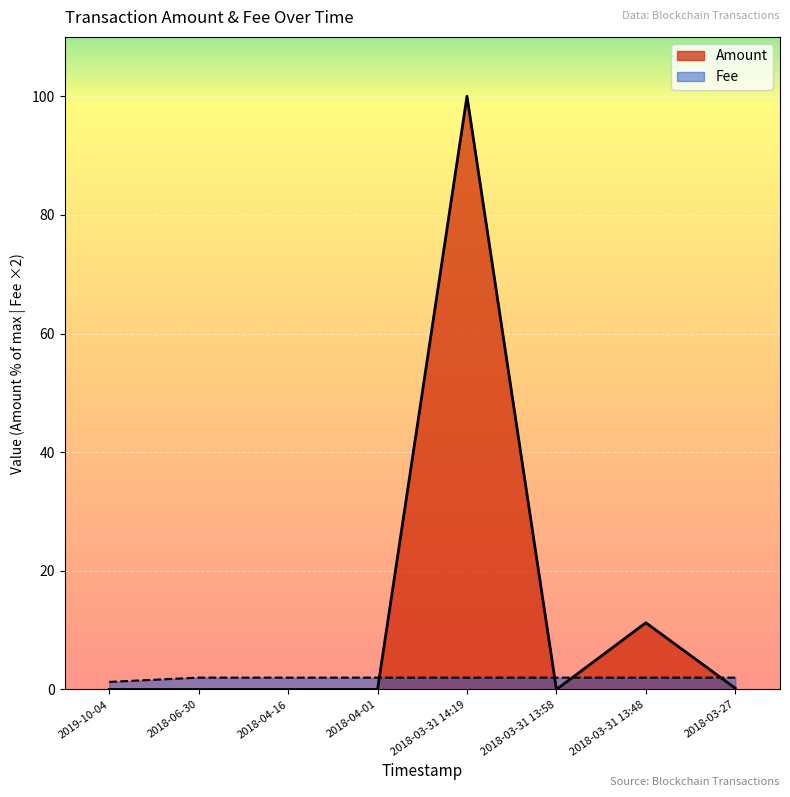

Rank the series by their average value, from highest to lowest.

Amount, Fee